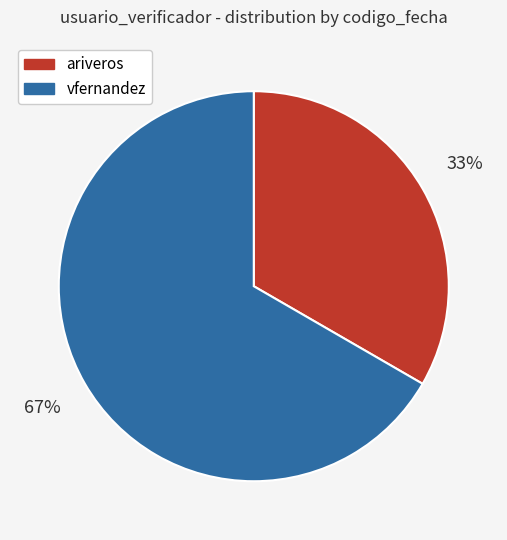

Does ariveros represent more than half of the total?

No